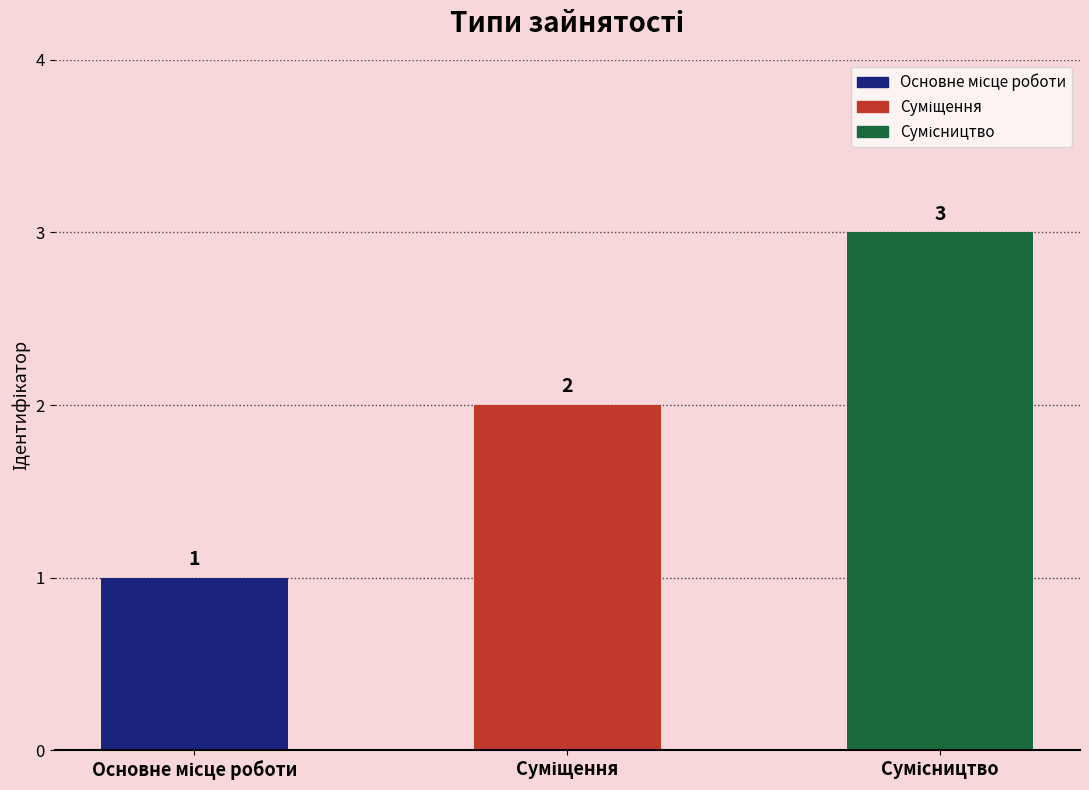

What is the sum of all values?

6